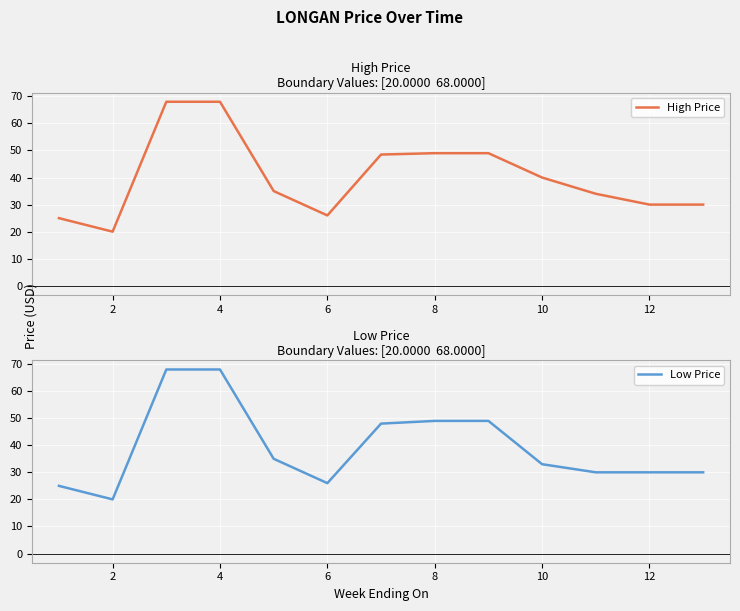

How many values in the Low Price series are below 33?

6